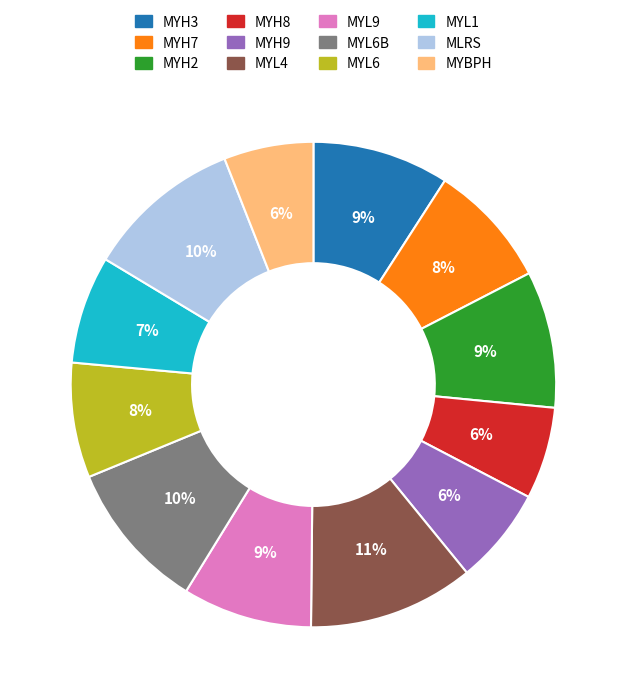

How many slices are in this pie chart?

12